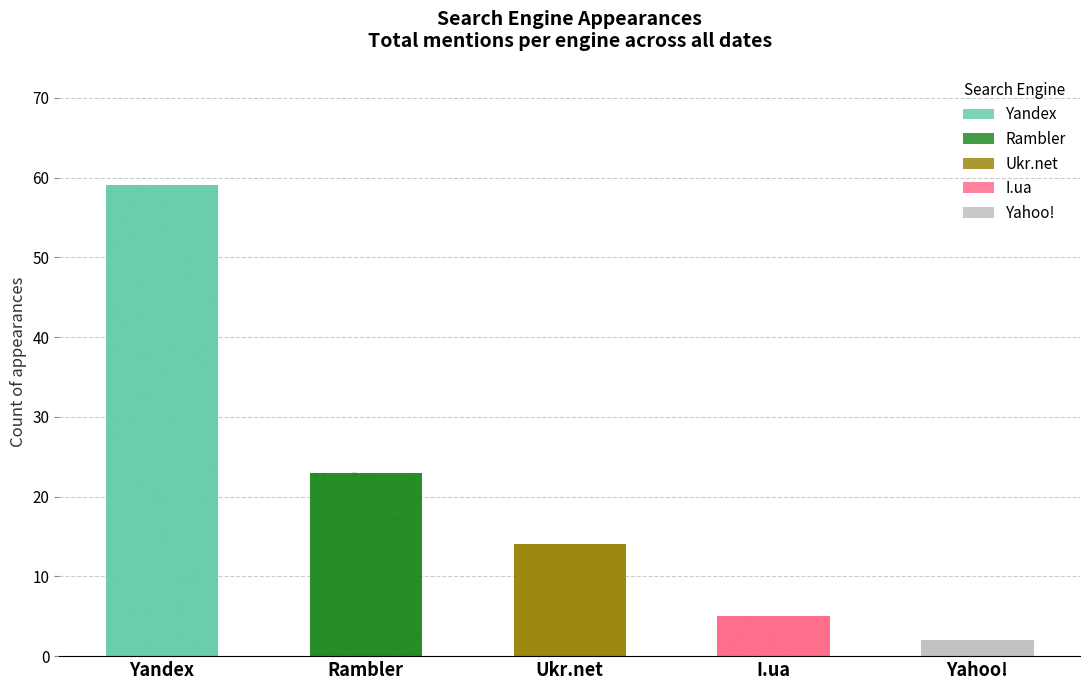

At which category is the sum across all series the highest?

Yandex